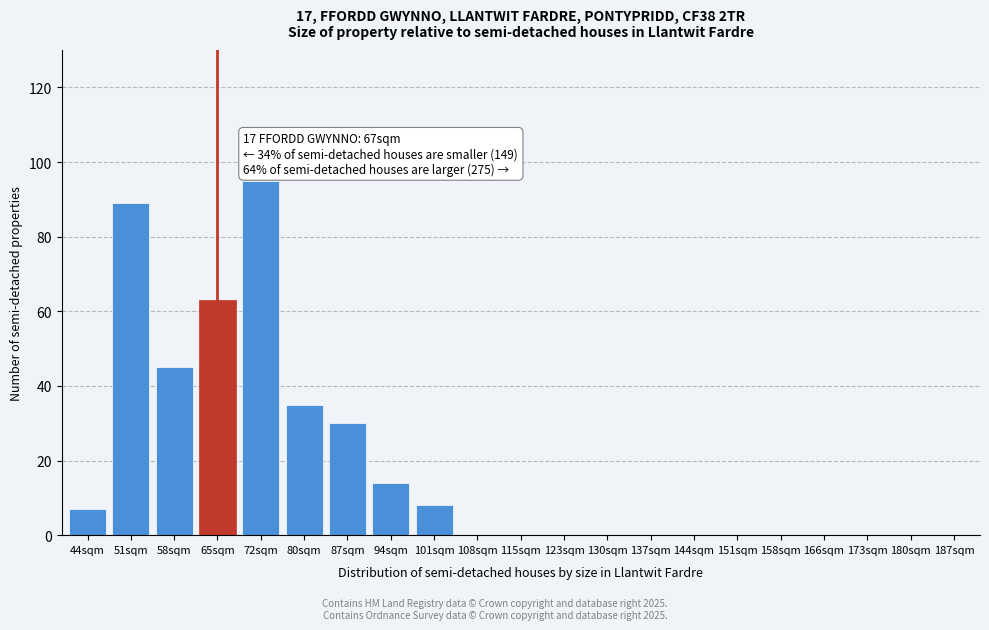

Reading left to right, list all the values displayed in this chart.

44sqm=7	51sqm=89	58sqm=45	65sqm=63	72sqm=95	80sqm=35	87sqm=30	94sqm=14	101sqm=8	108sqm=0	115sqm=0	123sqm=0	130sqm=0	137sqm=0	144sqm=0	151sqm=0	158sqm=0	166sqm=0	173sqm=0	180sqm=0	187sqm=0